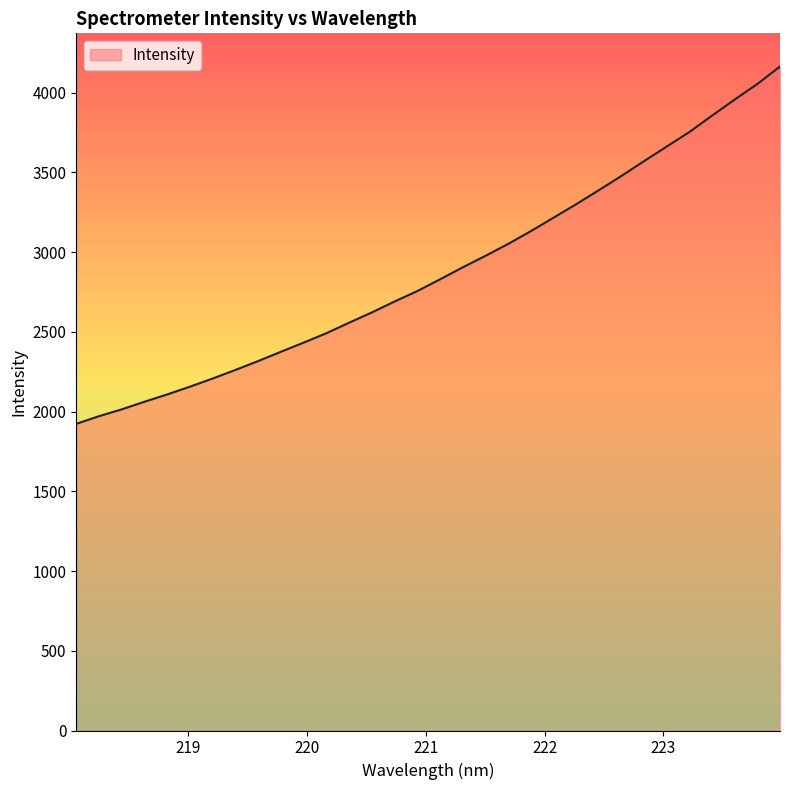

Count the number of categories in the chart.

32